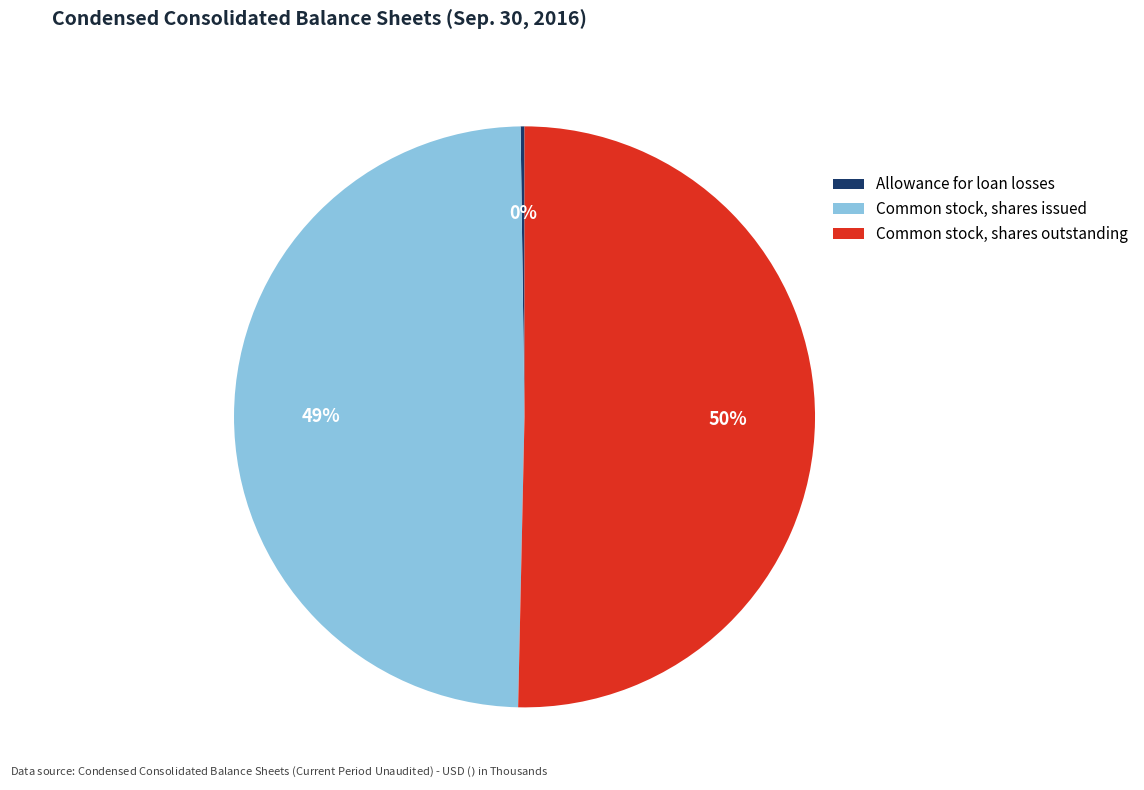

Is it true that Common stock, shares outstanding is 50% of the pie?

True